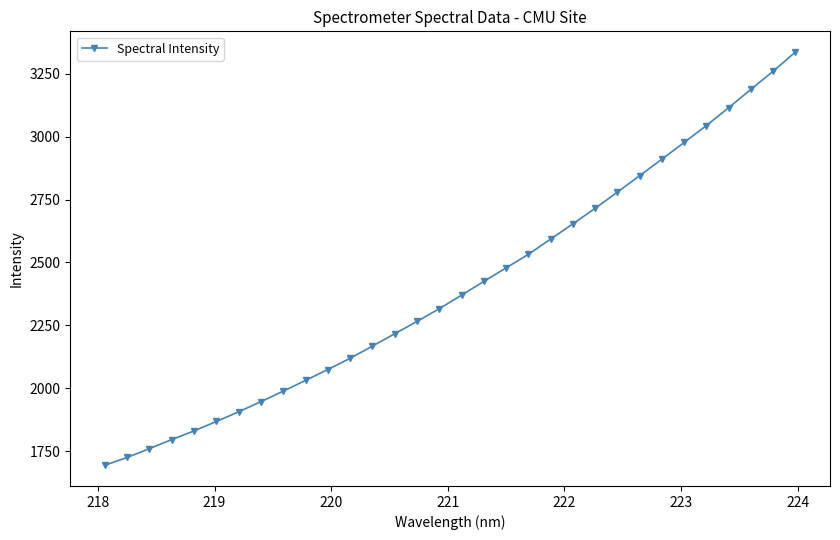

What is the difference between the second highest and minimum values?

1567.2